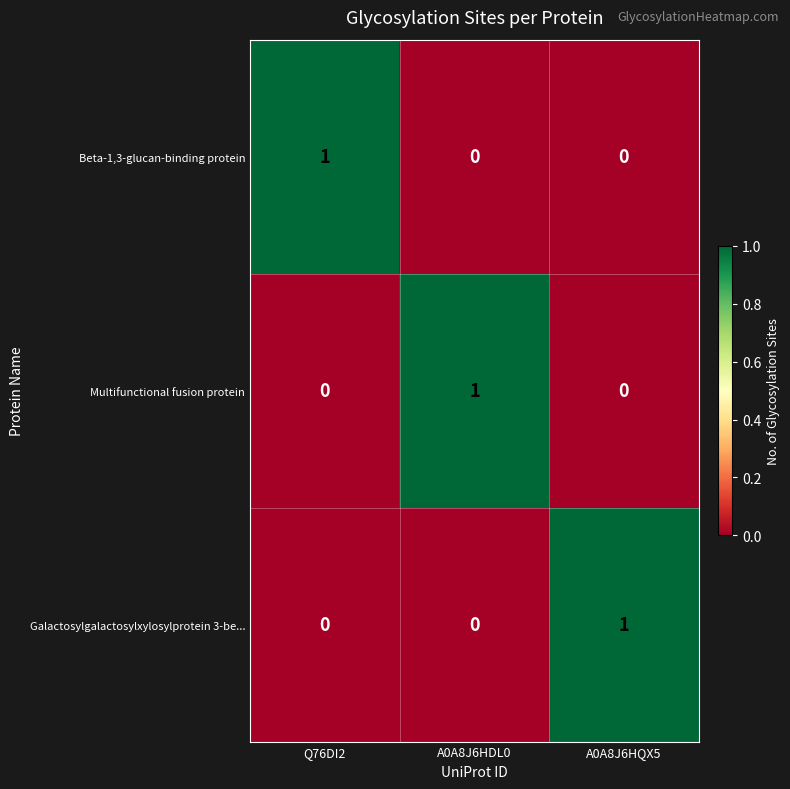

At how many categories does at least one series exceed 0?

3